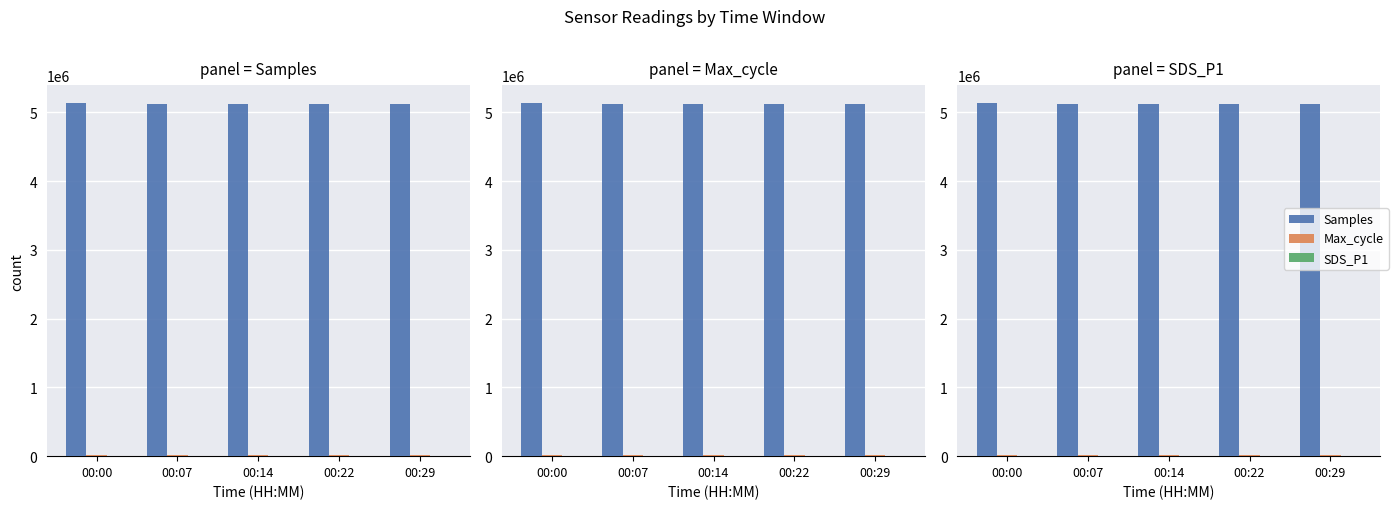

What is the value of the Samples bar at the 1st from the left?

5139644.0